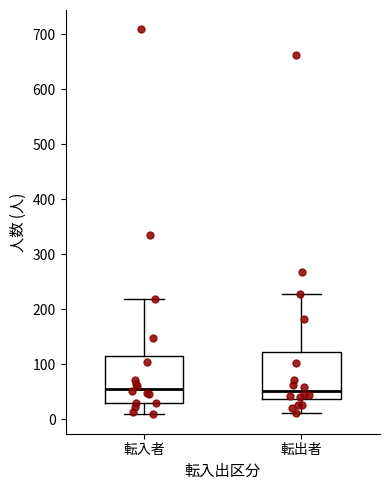

Where is the lower edge of the box for 転入者 on the y-axis? The values are not printed on the chart, so give them approximately, as read against the axis.

30